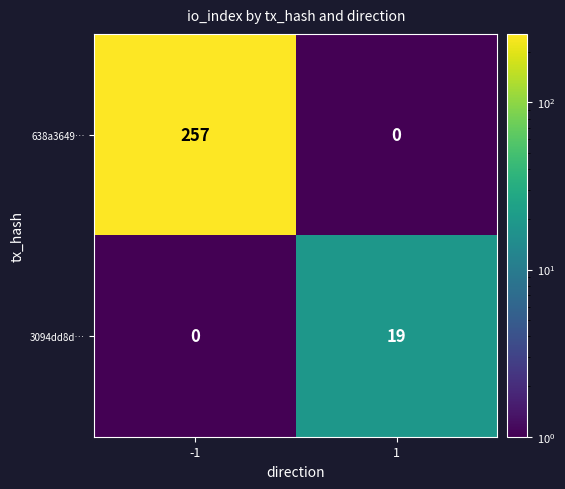

Rank the series at 1 from lowest to highest value.

638a3649…, 3094dd8d…